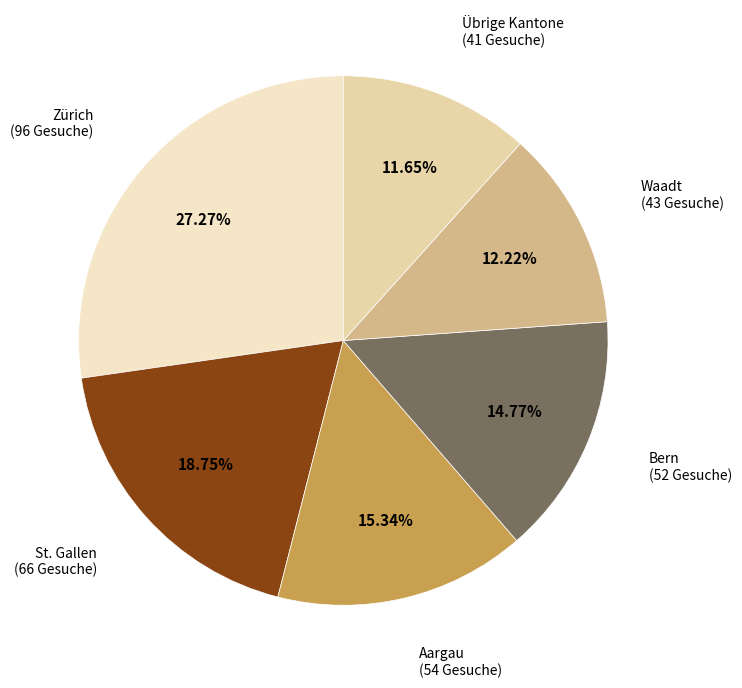

Rank the categories by value from highest to lowest.

Zürich, St. Gallen, Aargau, Bern, Waadt, Übrige Kantone